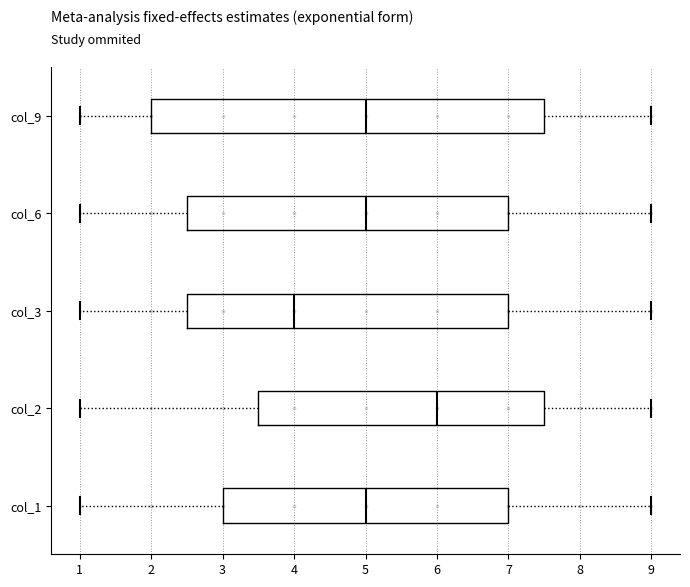

Which box has the furthest to the left median line?

col_3